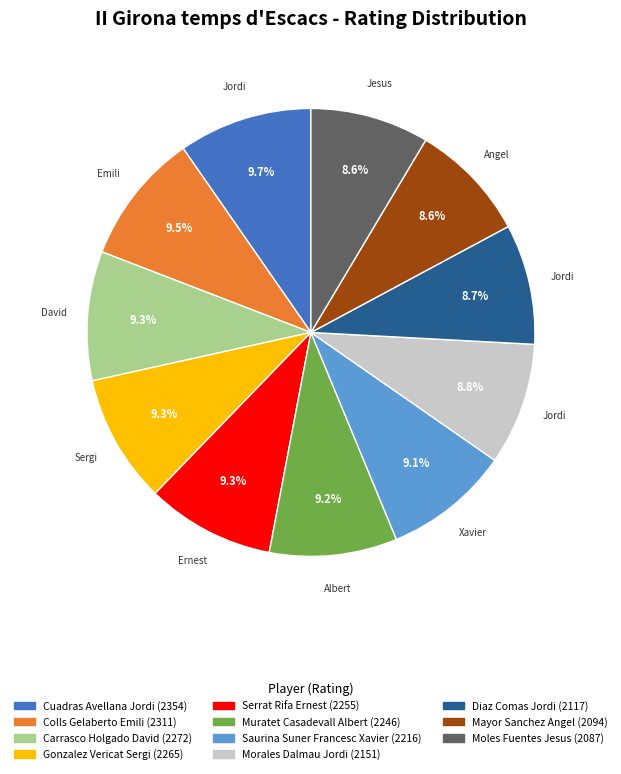

To the nearest percent, what percentage of the pie is Gonzalez Vericat Sergi?

9%